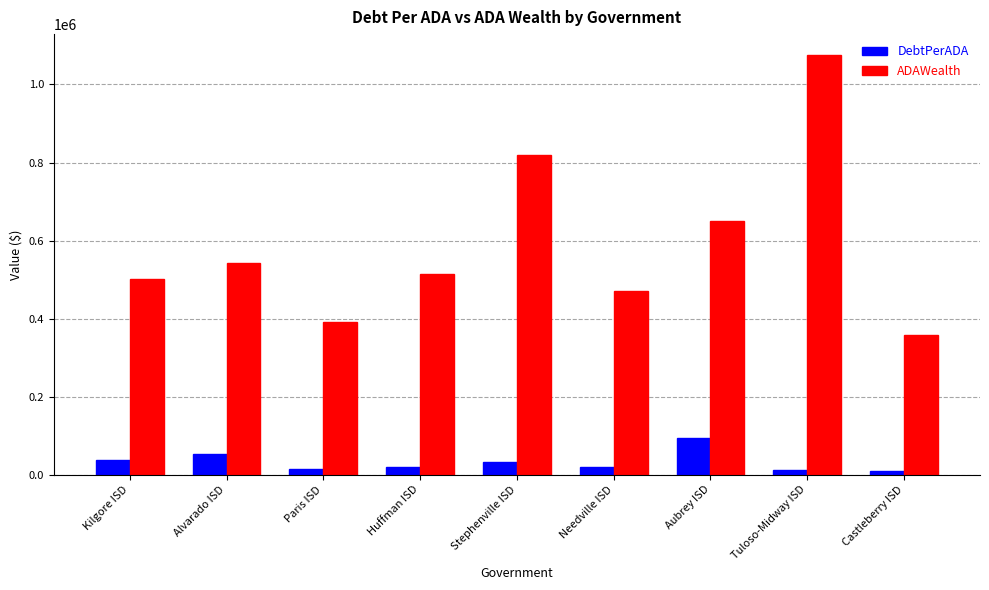

Between Stephenville ISD and Tuloso-Midway ISD, which series saw the biggest shift?

ADAWealth